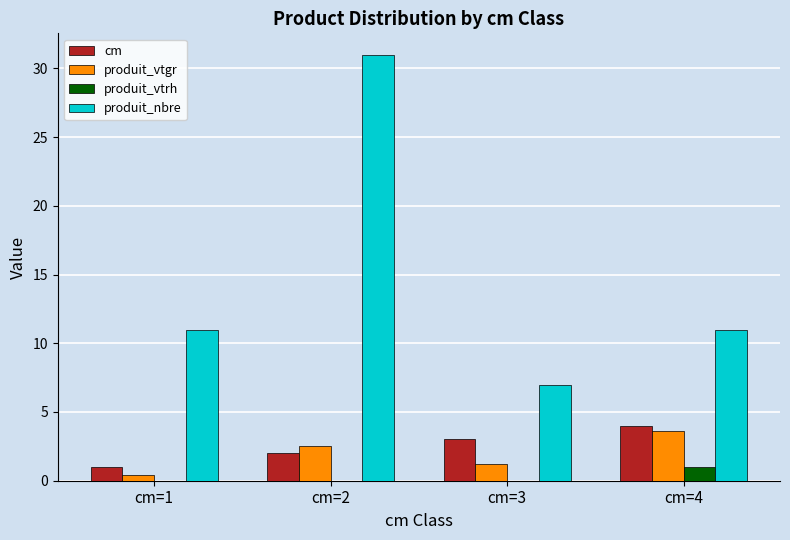

Reading left to right, what are all the values shown in this chart?

cm: cm=1=1.0	cm=2=2.0	cm=3=3.0	cm=4=4.0
produit_vtgr: cm=1=0.4	cm=2=2.5	cm=3=1.3	cm=4=3.6
produit_vtrh: cm=1=0.0	cm=2=0.0	cm=3=0.0	cm=4=1.0
produit_nbre: cm=1=11.0	cm=2=31.0	cm=3=7.0	cm=4=11.0